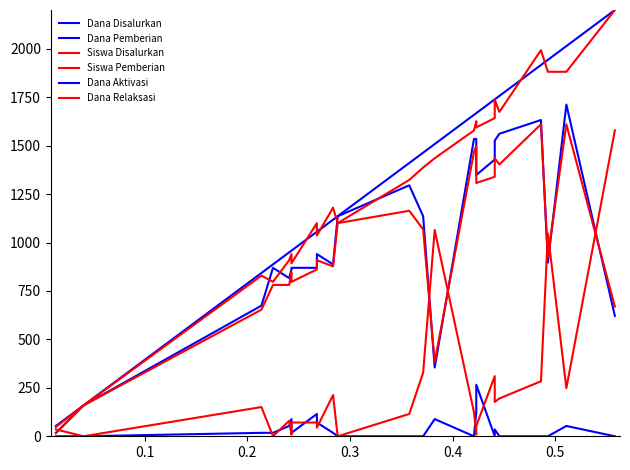

What is the label of the 4th point from the left?

0.3